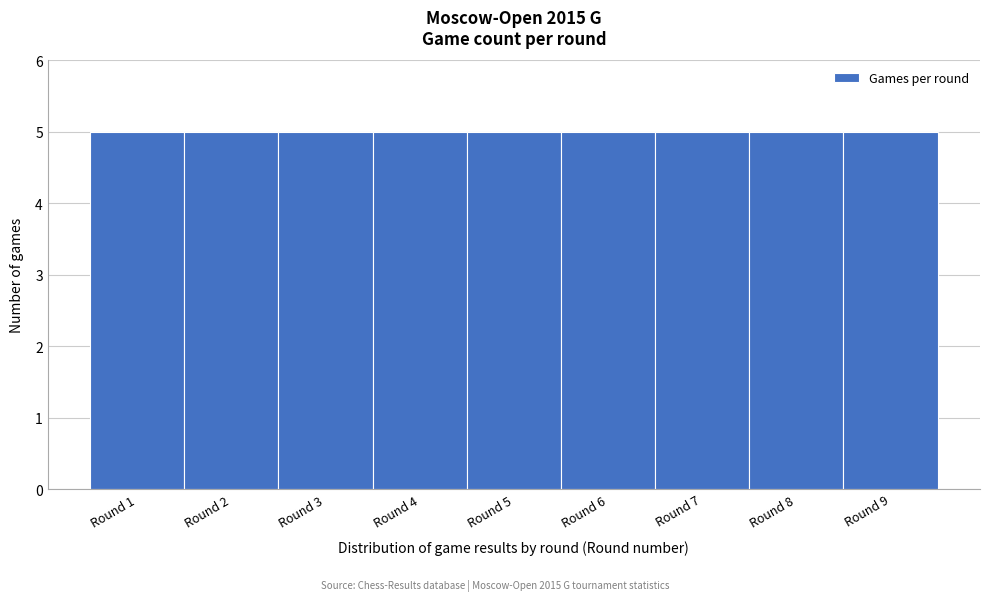

Reading left to right, list every bar in this chart as the range it spans on the x-axis followed by its height. The values are not printed on the chart, so give them approximately, as read against the axis.

0.5 to 1.5: 5
1.5 to 2.5: 5
2.5 to 3.5: 5
3.5 to 4.5: 5
4.5 to 5.5: 5
5.5 to 6.5: 5
6.5 to 7.5: 5
7.5 to 8.5: 5
8.5 to 9.5: 5